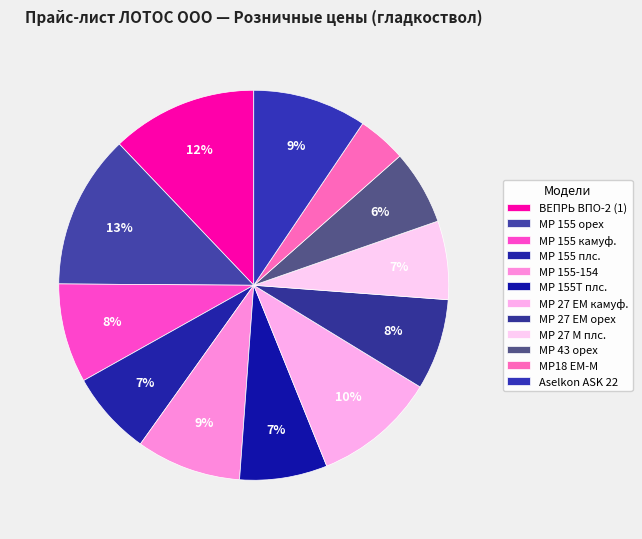

Count the number of slices in the pie.

12